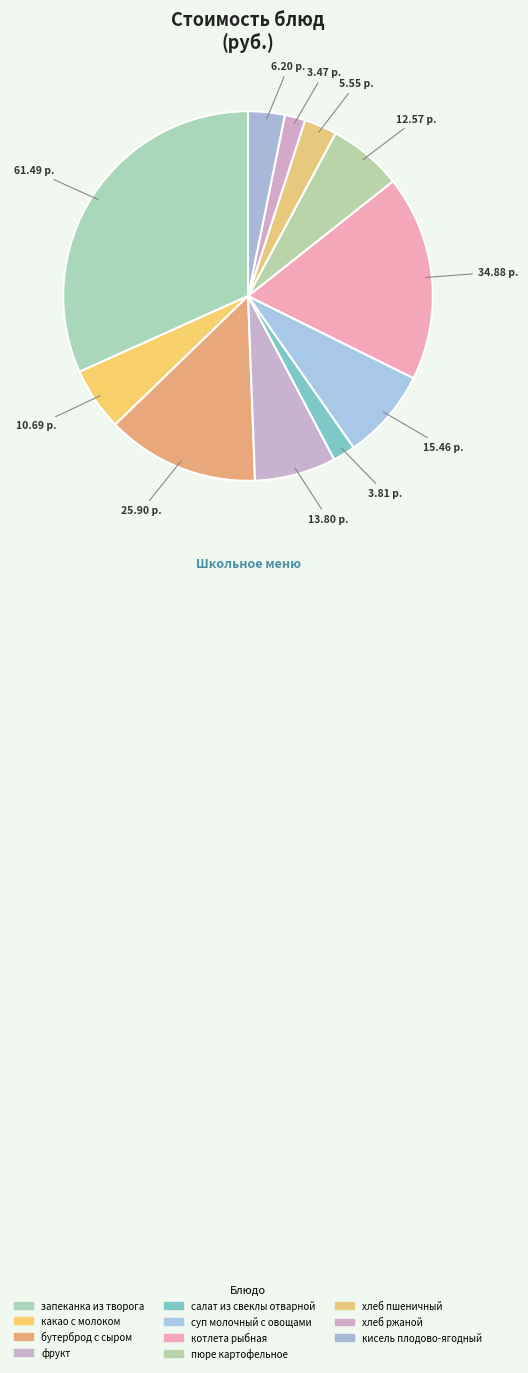

What percentage do хлеб пшеничный and фрукт together represent?

10.0%